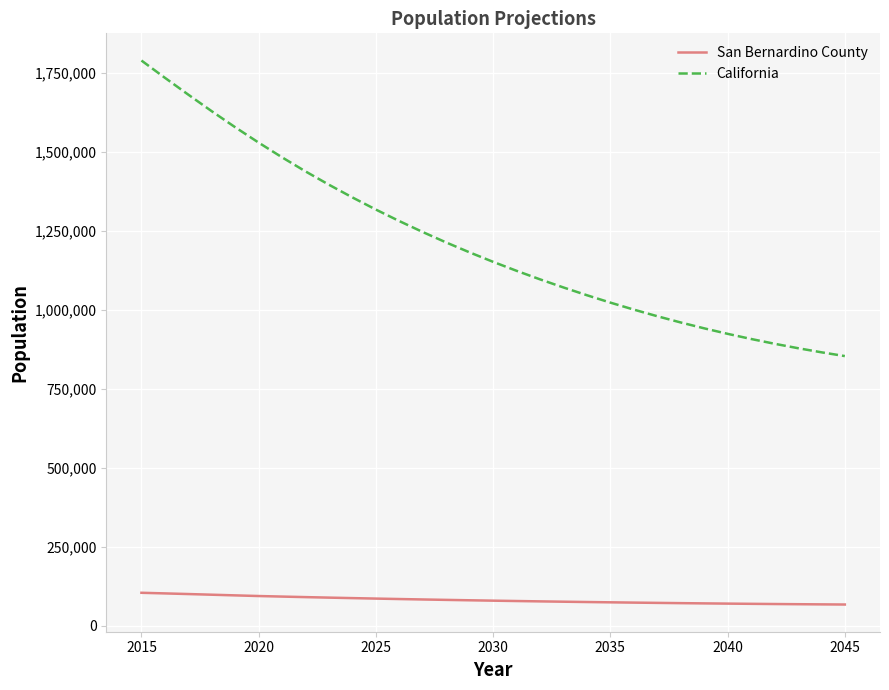

True or false: California and San Bernardino County intersect in this chart.

False